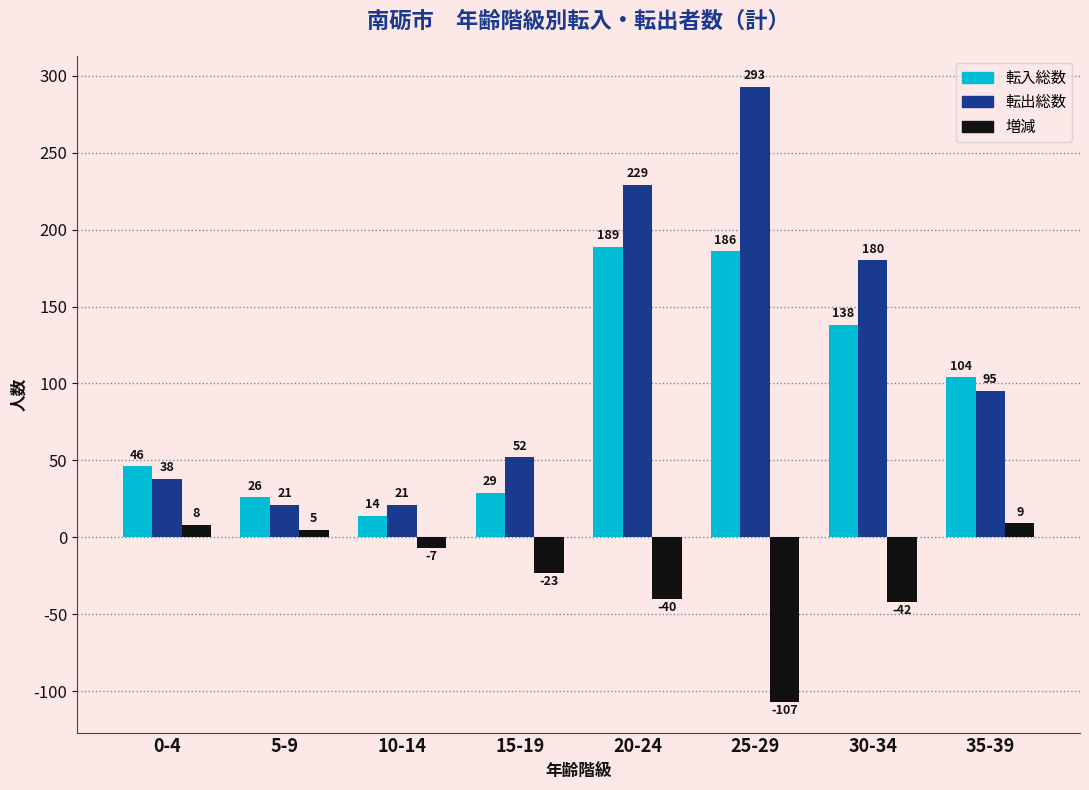

Which label corresponds to the largest value in the chart?

25-29